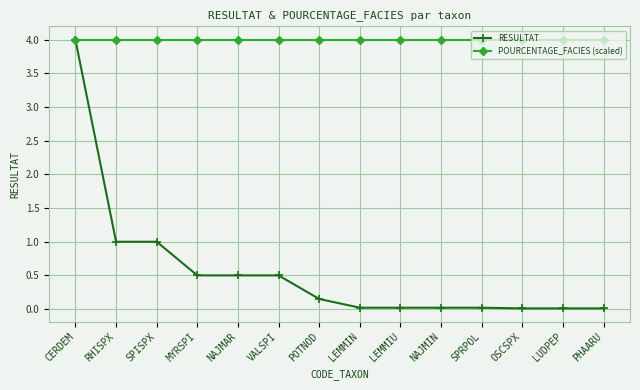

Which series has the largest total across all categories?

POURCENTAGE_FACIES (scaled)